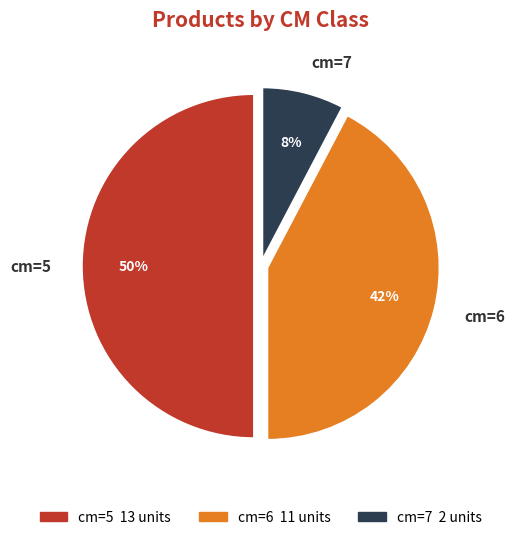

Do cm=6 and cm=5 together represent more than half of the pie?

Yes